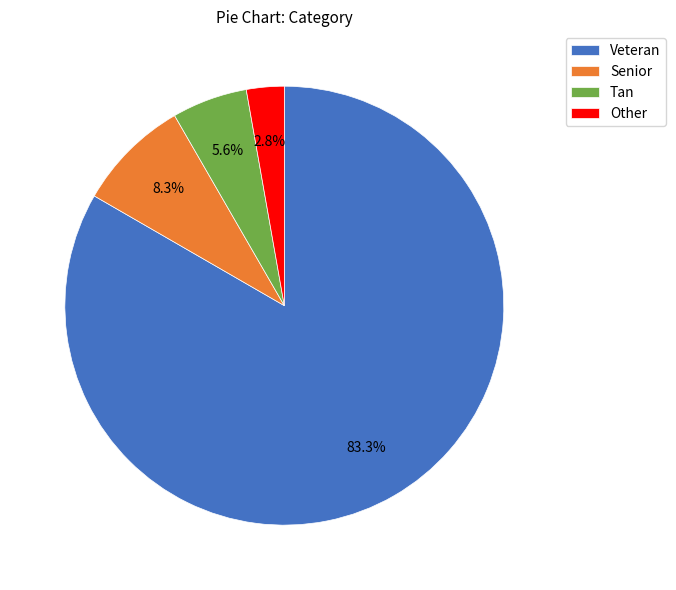

Which has a higher value, Veteran or Other?

Veteran